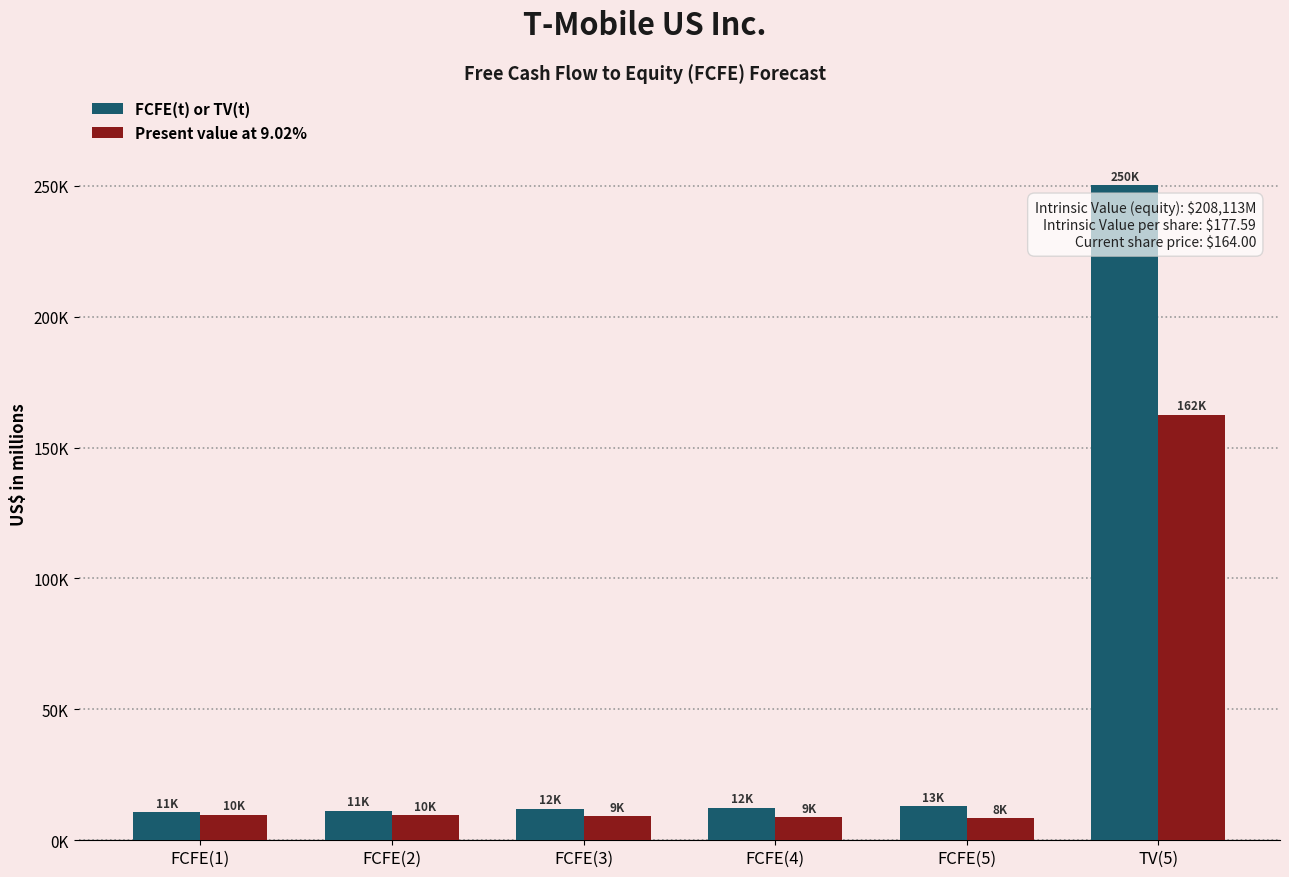

Does the chart contain stacked bars?

No